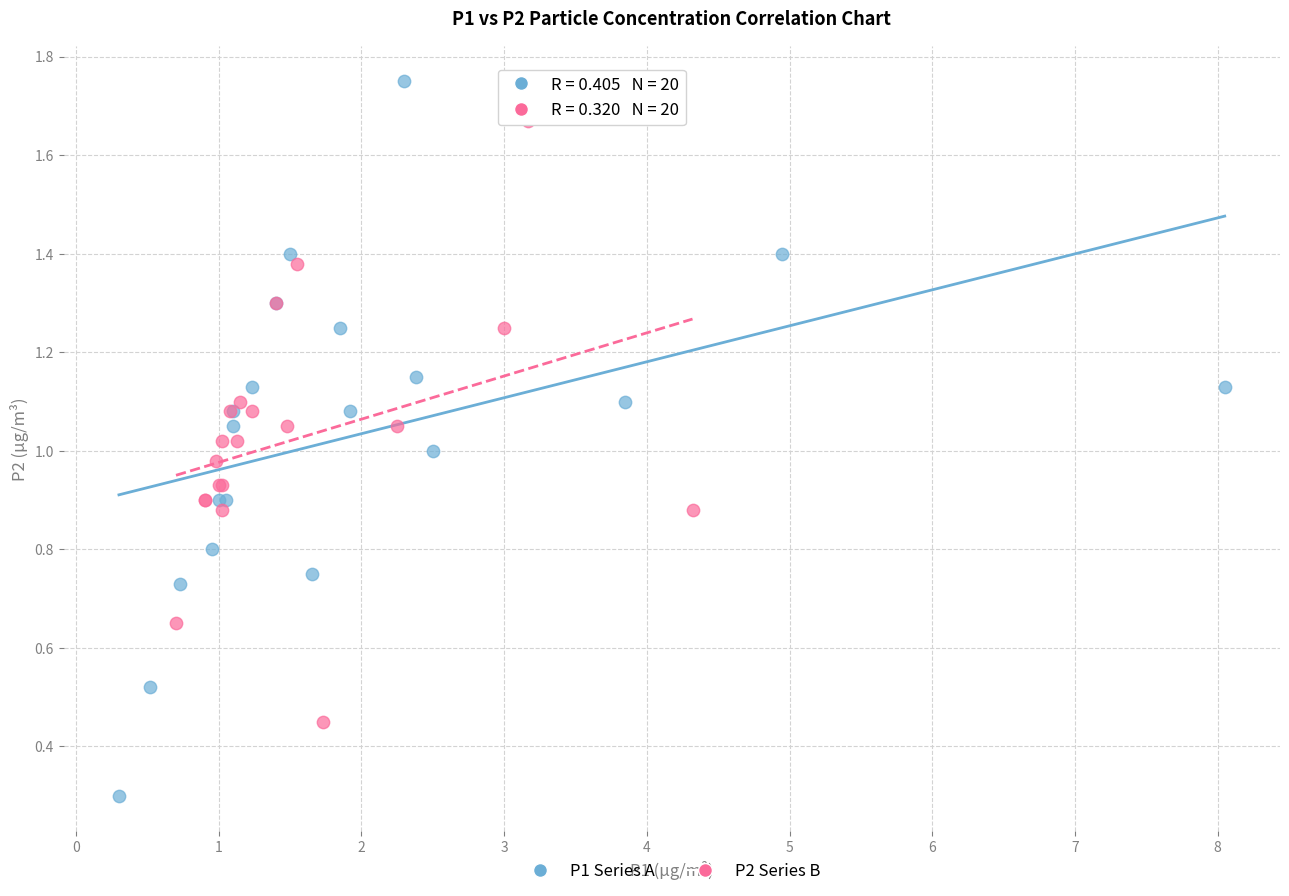

Which series reaches the maximum Y coordinate?

P1 Series A